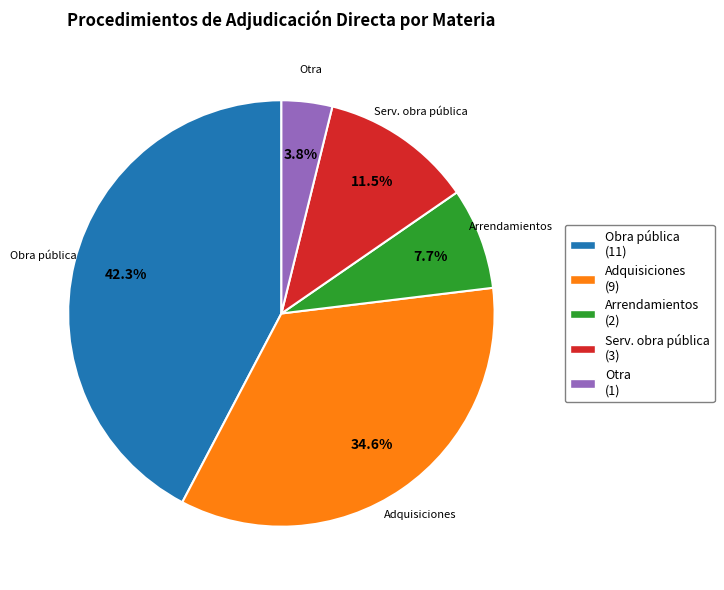

What is the ratio of the value at Serv. obra pública (3) to the value at Arrendamientos (2)?

1.5